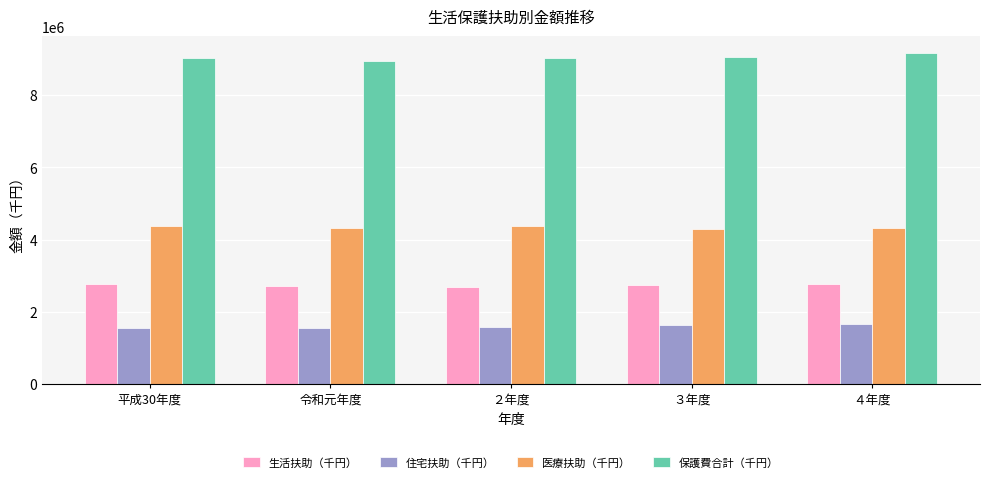

The value of 医療扶助（千円） at 平成30年度 is 2959261. True or false?

False